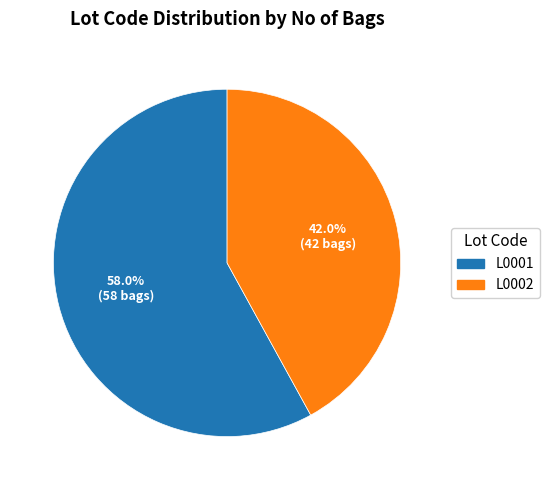

Is it true that L0002 is 33% of the pie?

False